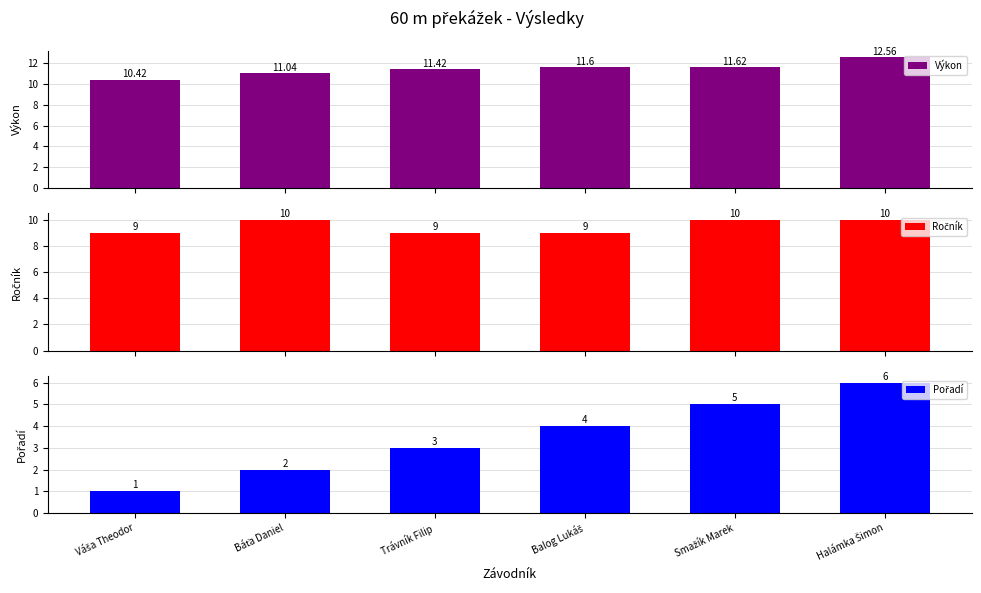

What is the sum of all Výkon values?

68.7